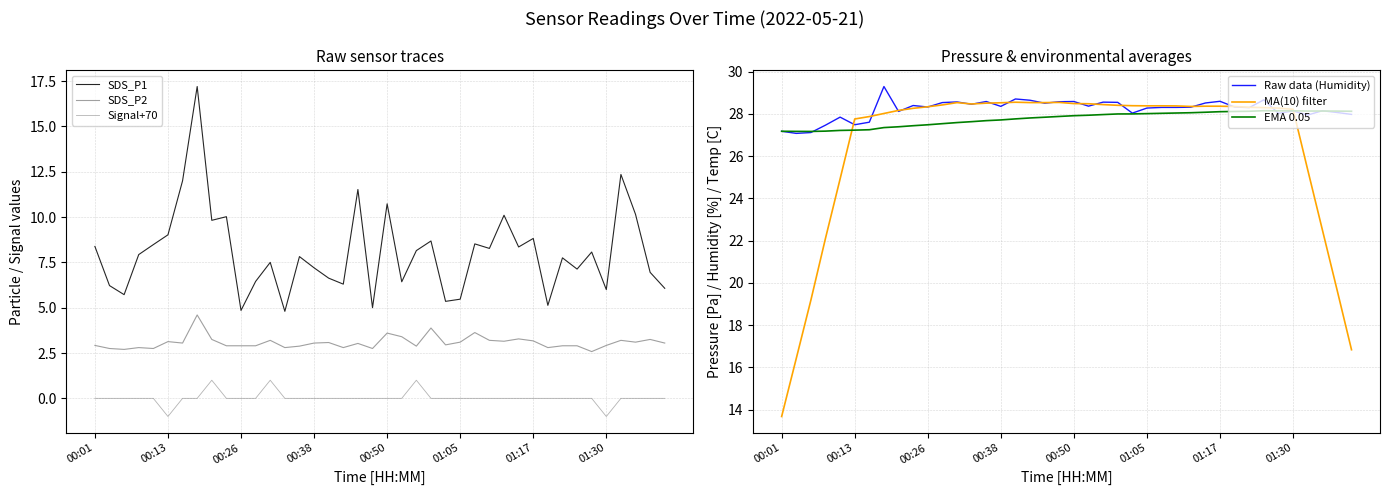

Is this an area chart (filled region under the line)?

No